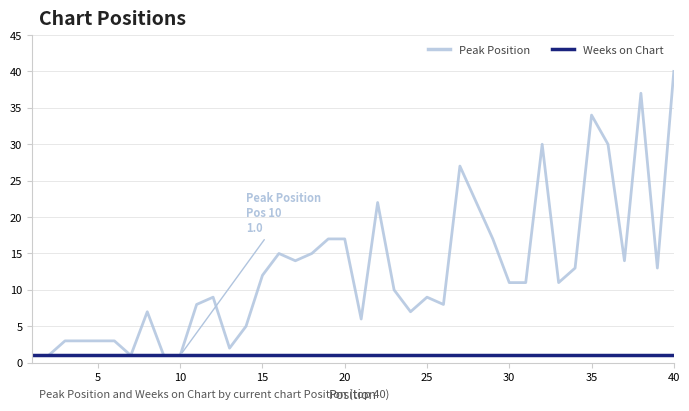

Which series has the widest spread of values?

Peak Position